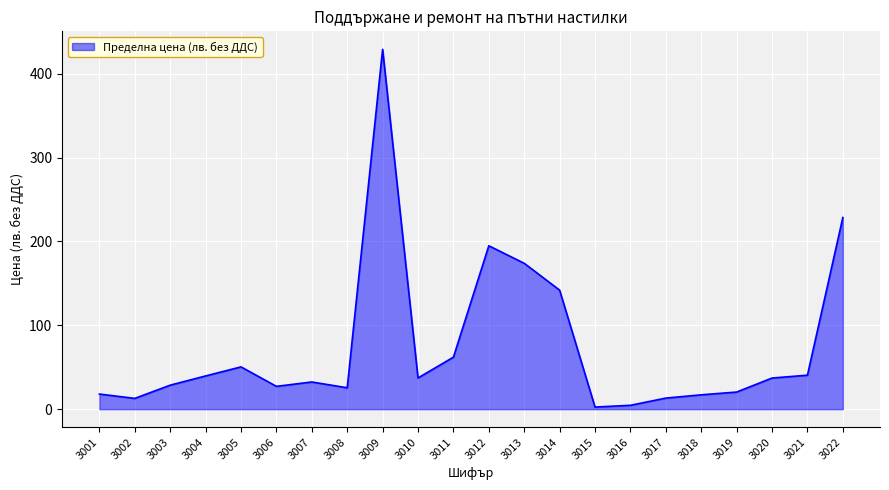

What is the difference between the values at 3006 and 3012?

167.6